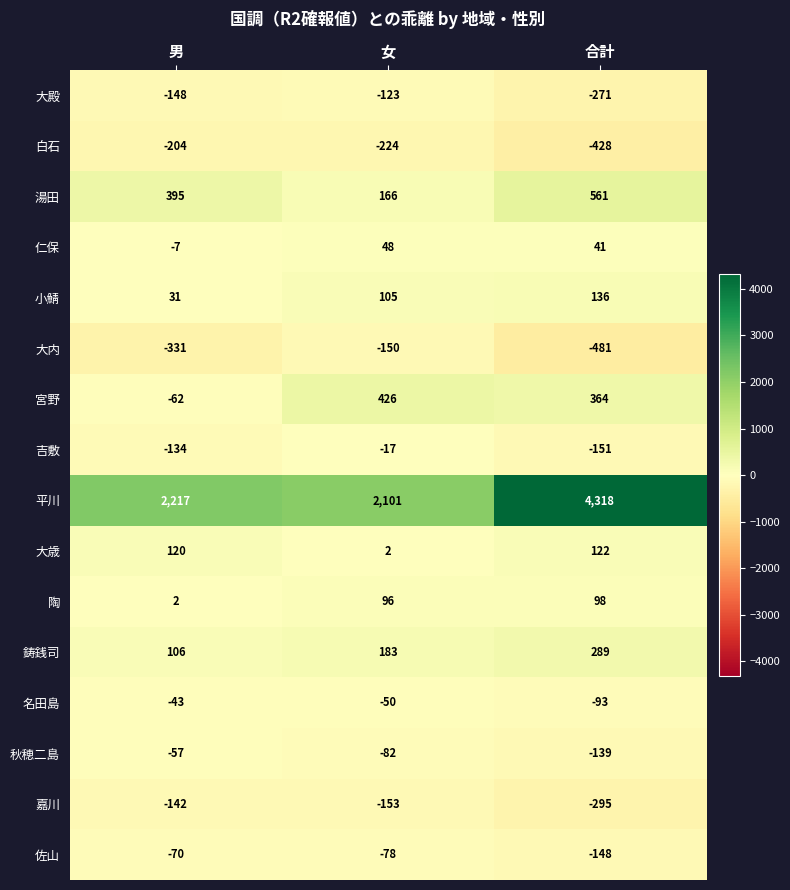

Which series has the largest range (max minus min)?

平川